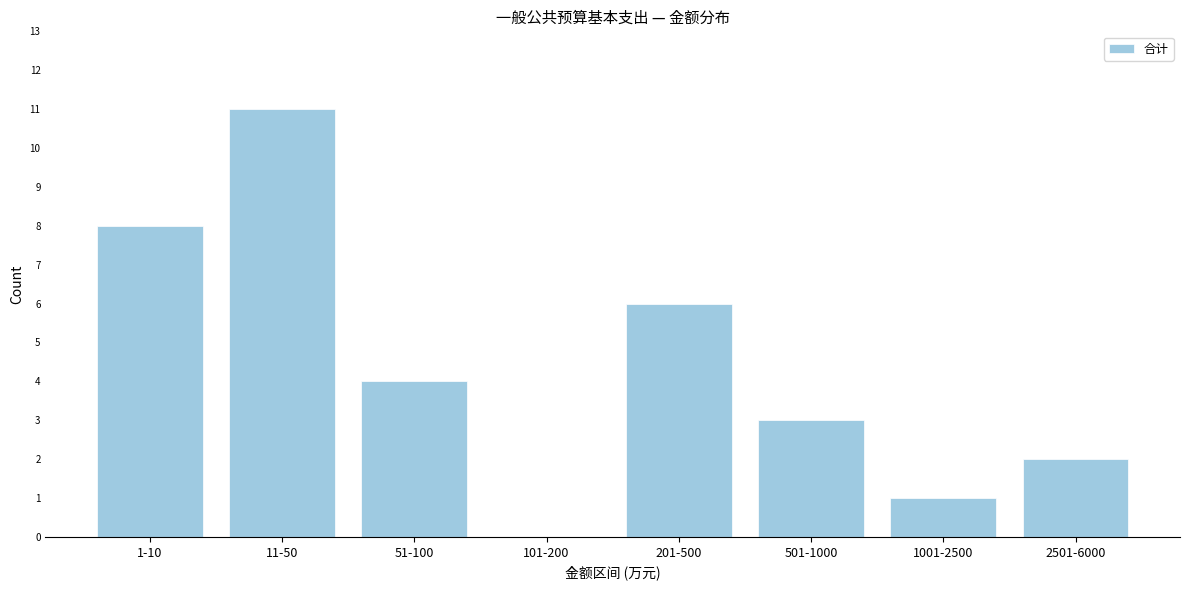

Reading right to left, what are all the values shown in this chart?

2501-6000=2	1001-2500=1	501-1000=3	201-500=6	101-200=0	51-100=4	11-50=11	1-10=8